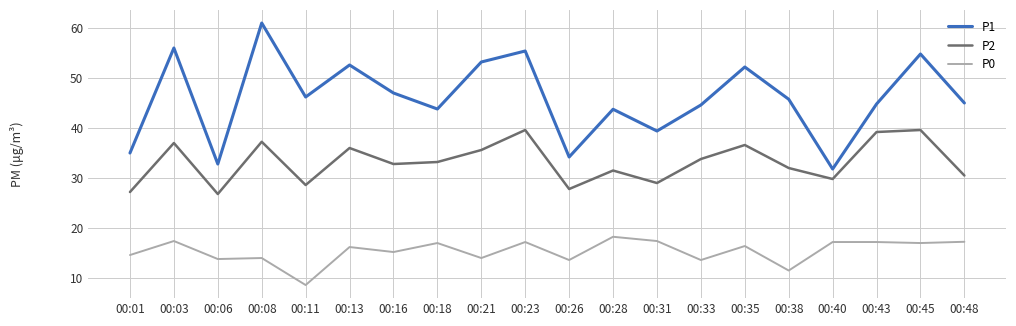

What is the minimum value for P2?

26.8